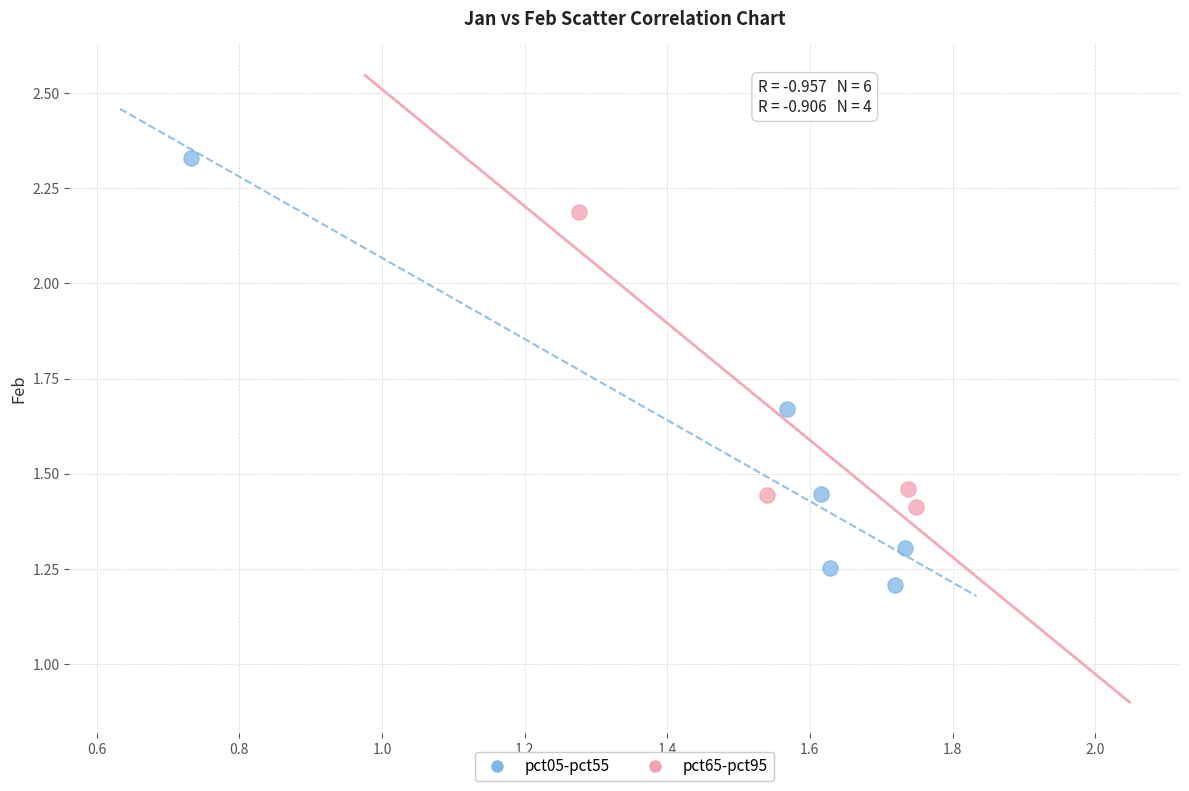

Which series reaches the maximum Y coordinate?

pct05-pct55